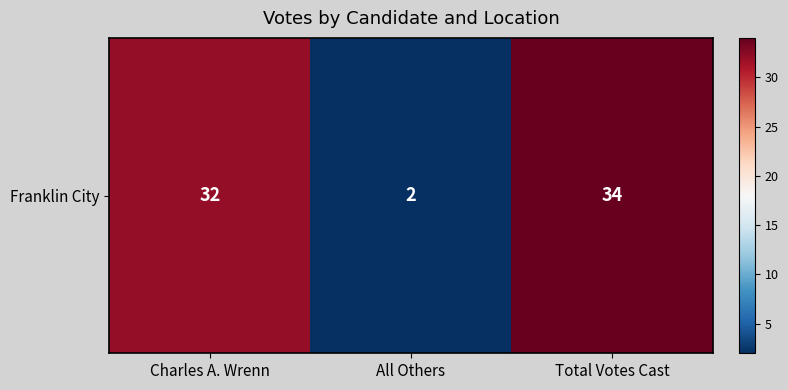

What is the change in value from Charles A. Wrenn to All Others?

-30